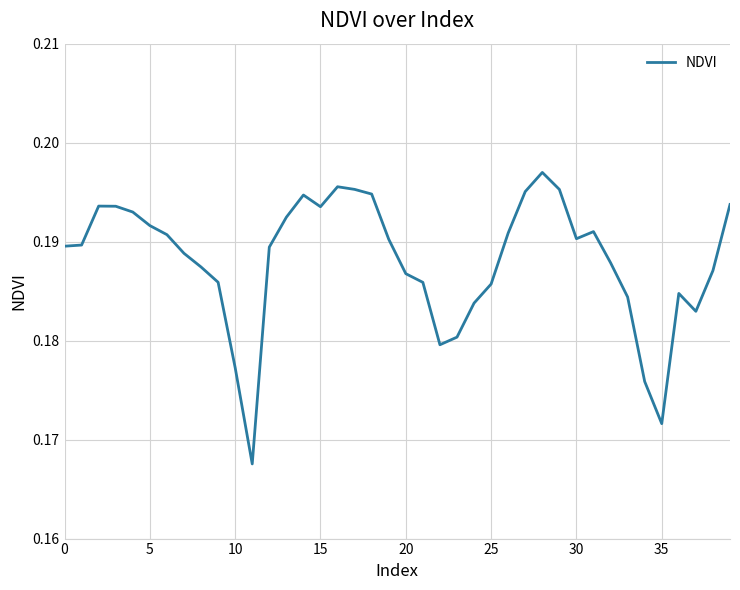

How many lines are shown in the chart?

1